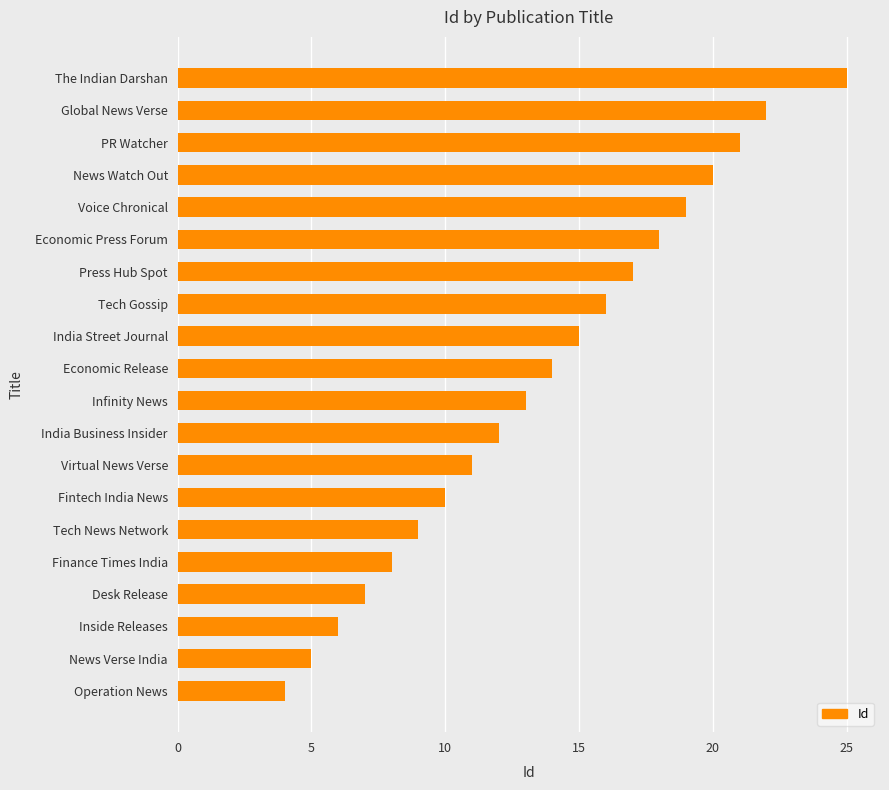

Which category has the highest value across all series?

The Indian Darshan